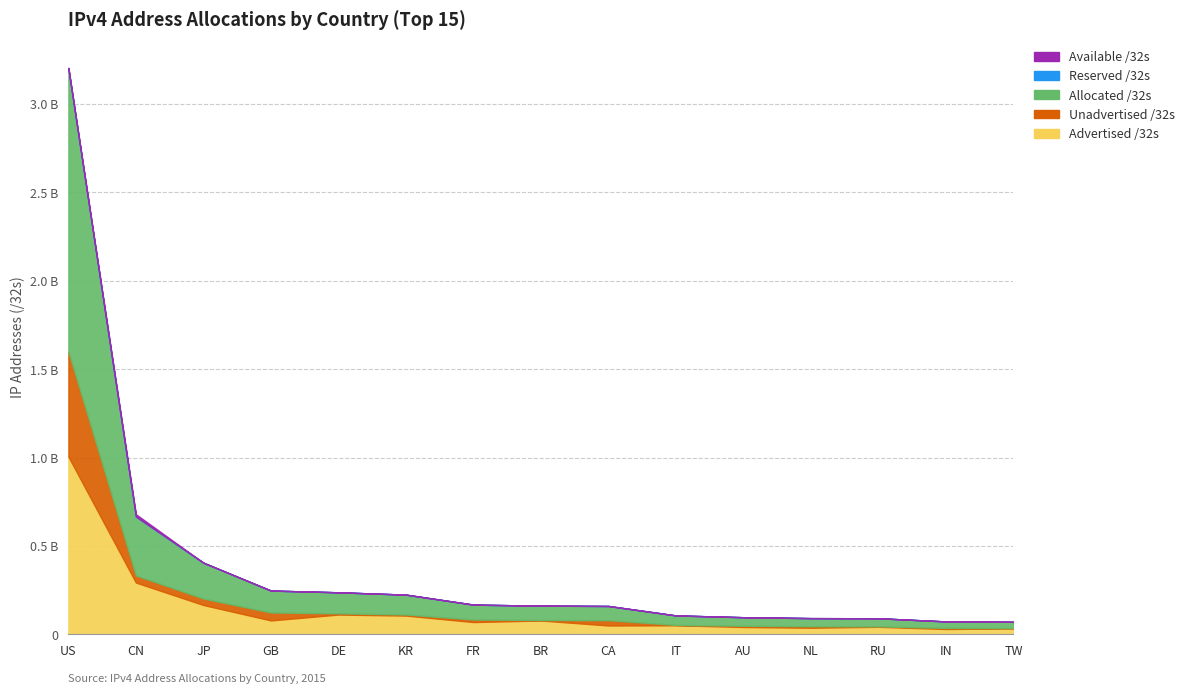

Where is the first local maximum for Advertised /32s?

DE